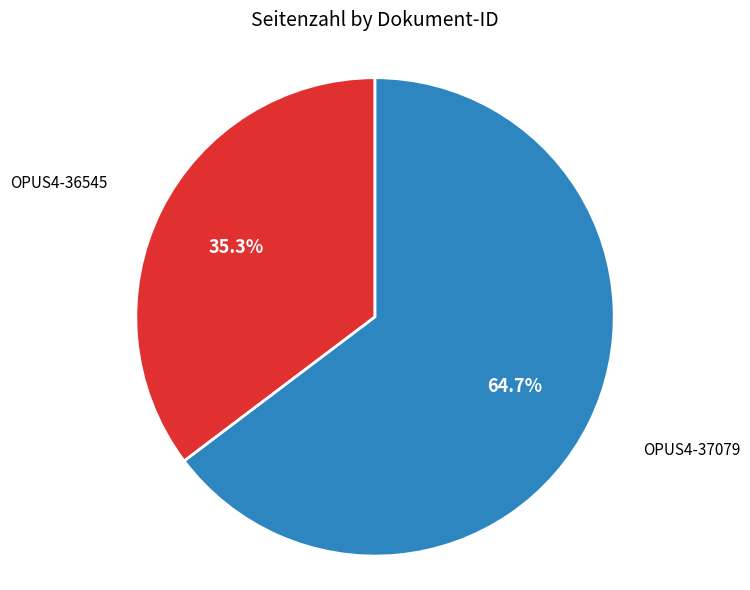

Rank the categories by value from lowest to highest.

OPUS4-36545, OPUS4-37079